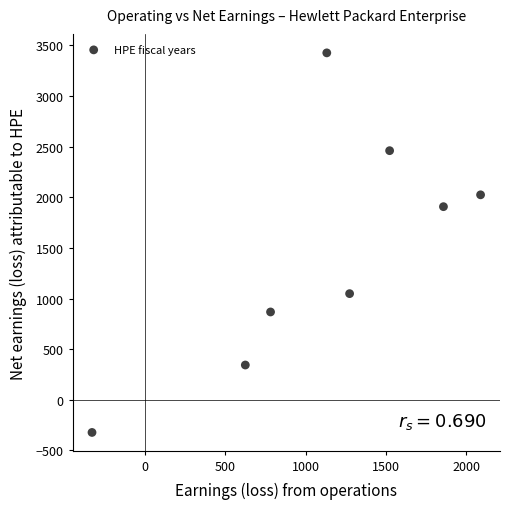

What is the average X value?

1119